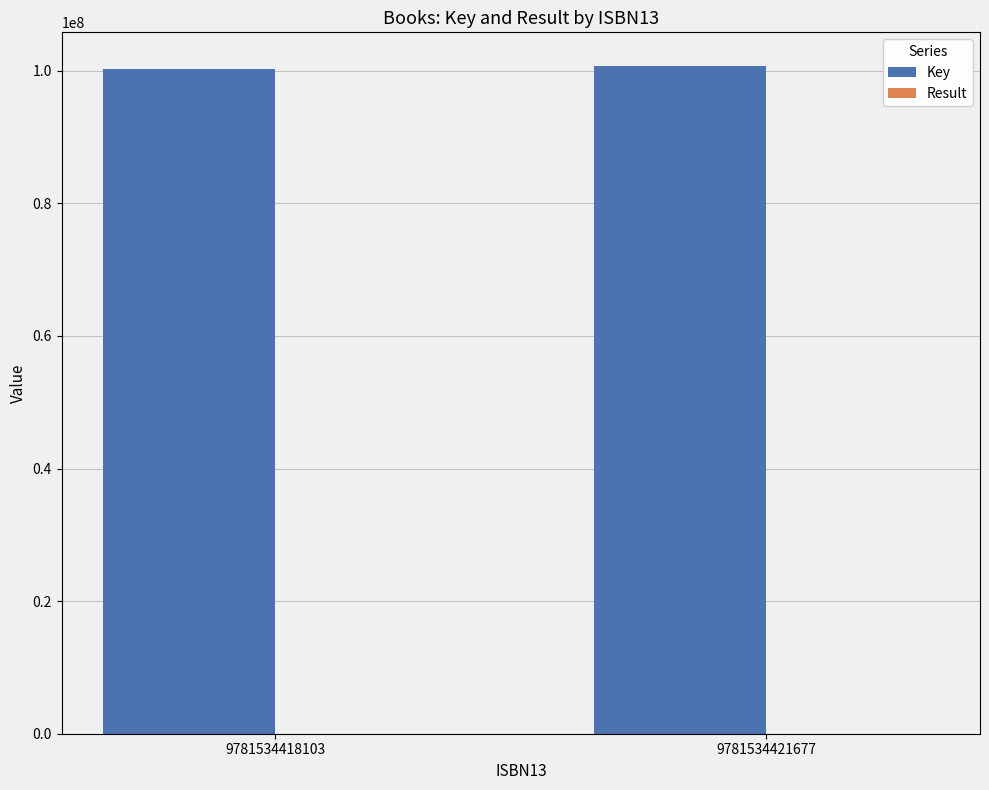

What is the sum of all Key values?

200995070